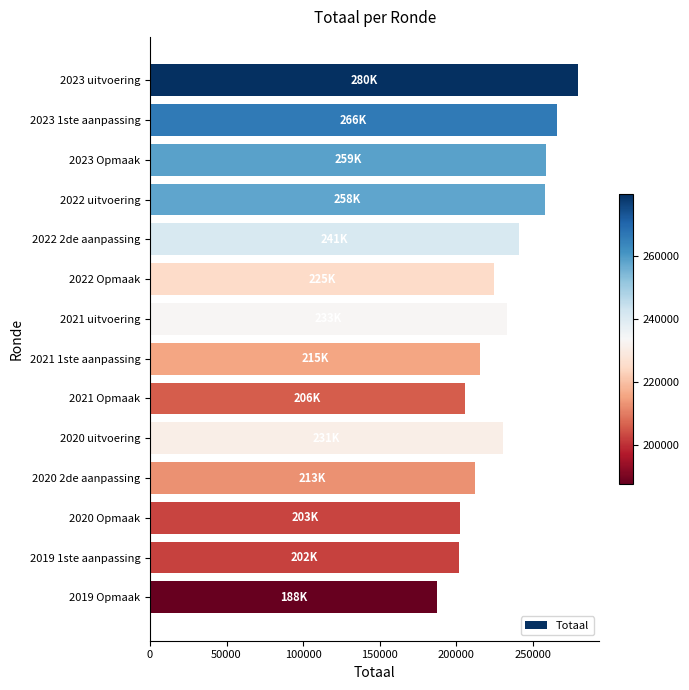

How many values are below 230783?

7